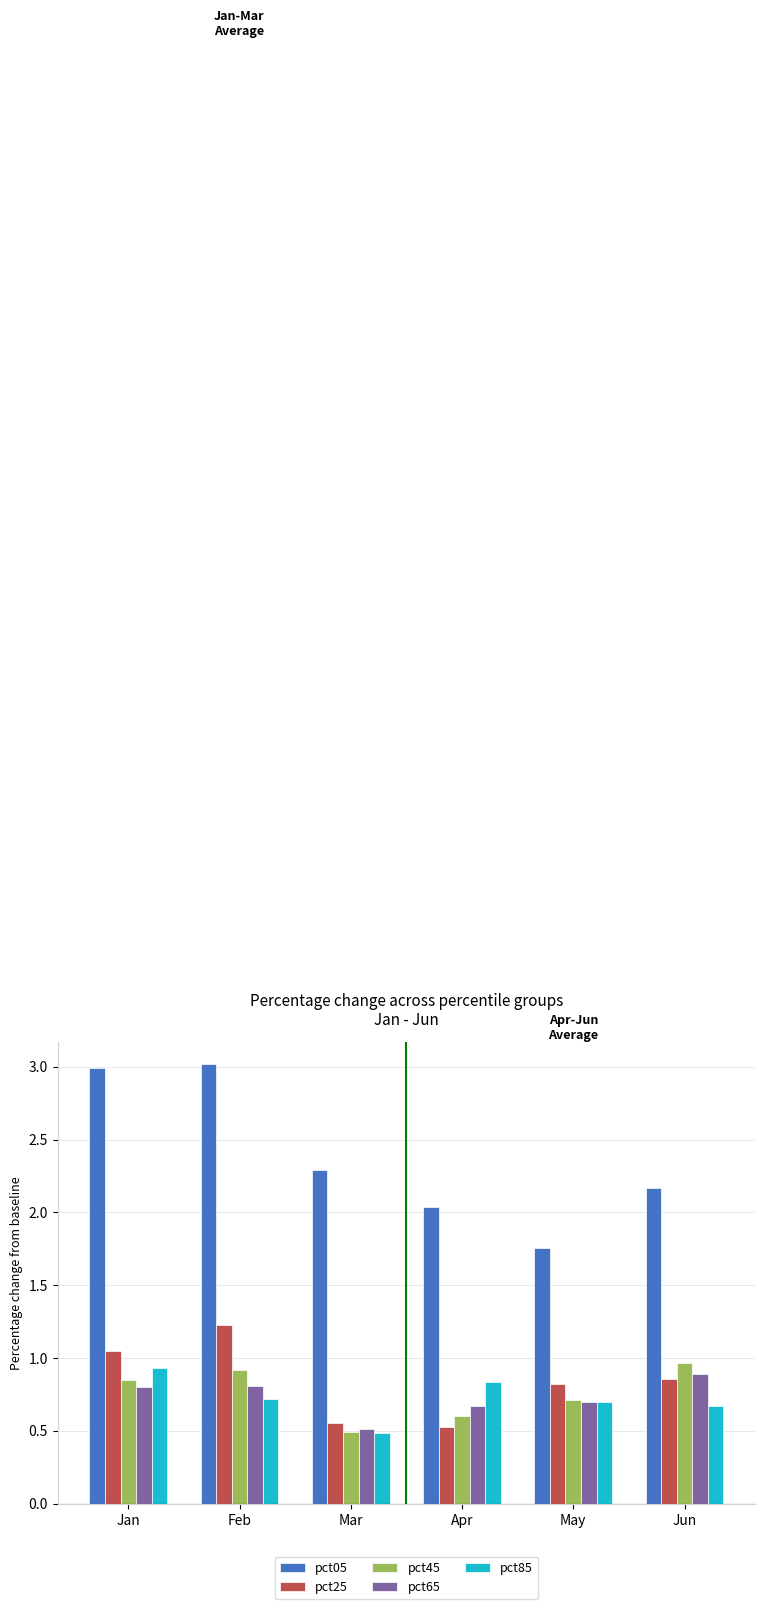

Which series has the widest spread of values?

pct05